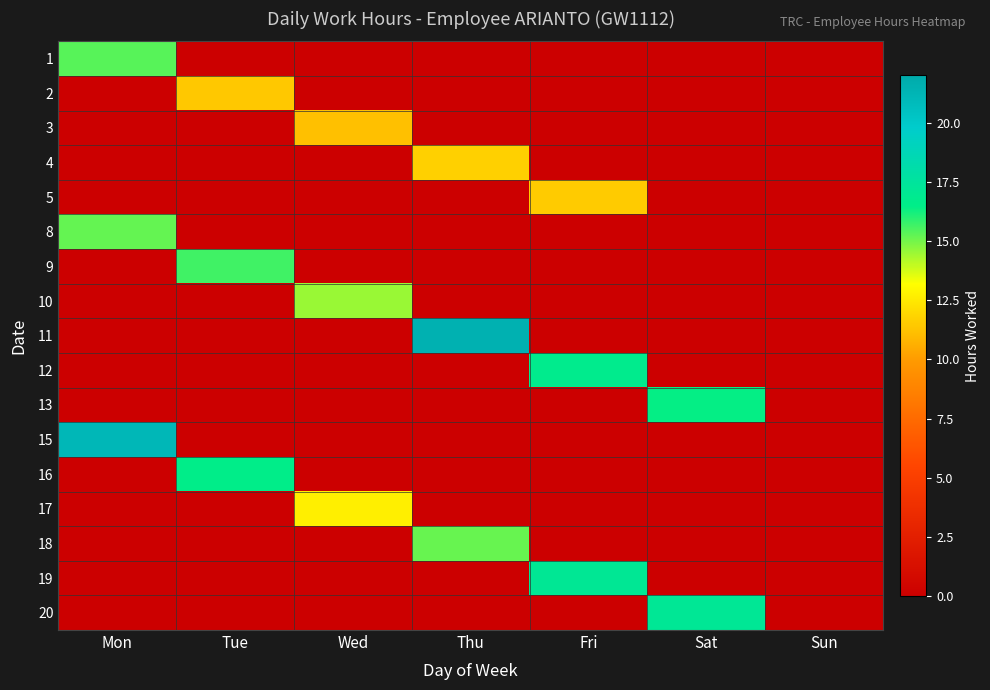

What is the total value across all series at Mon?

51.7